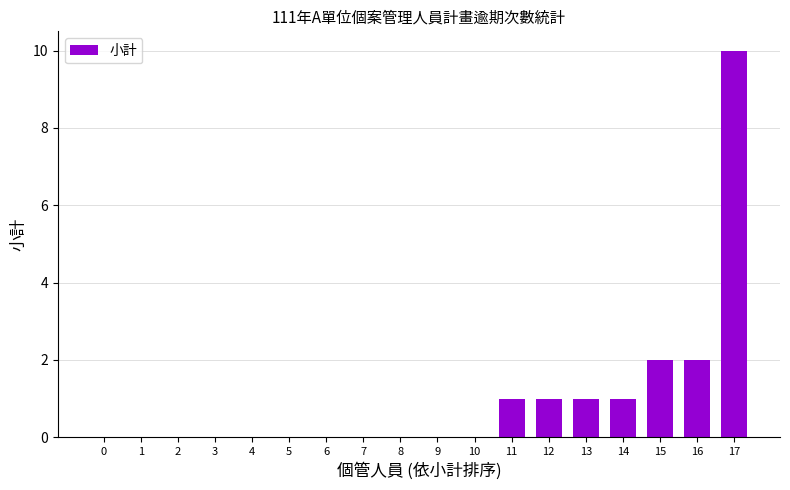

How many distinct data groups are displayed?

1